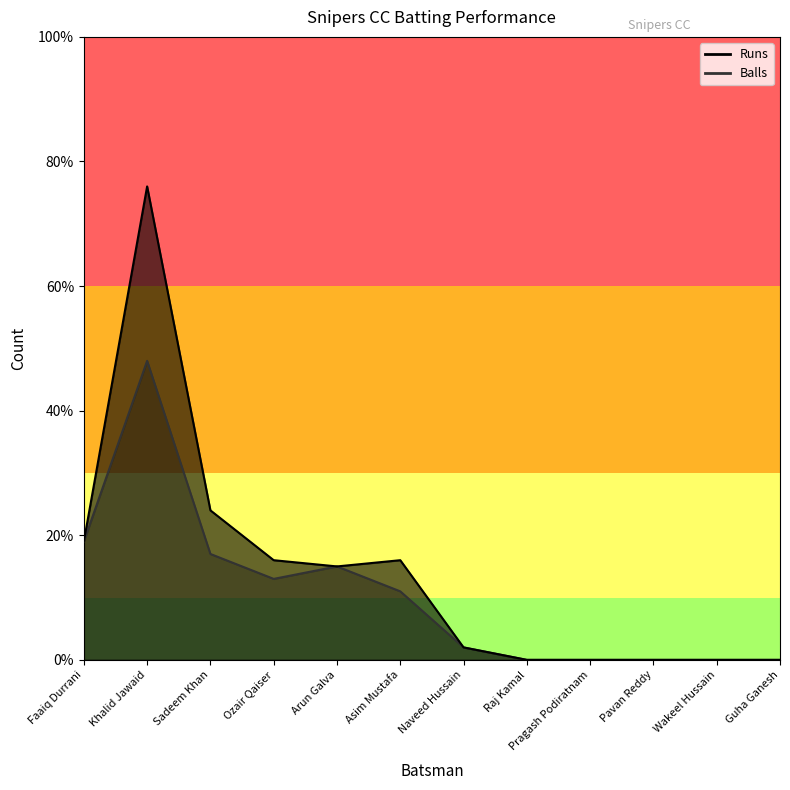

True or false: Balls and Runs cross at least once.

False